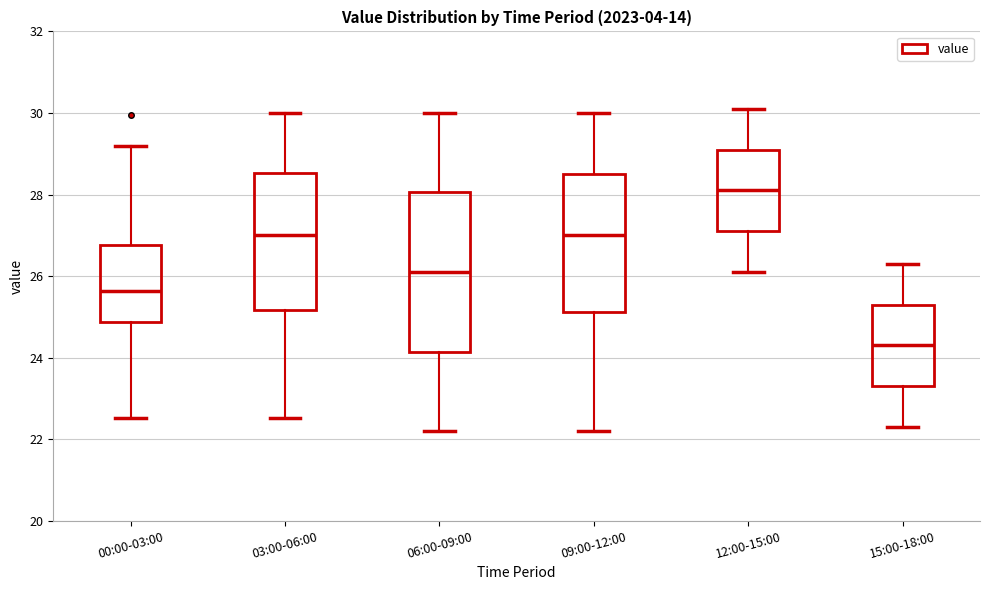

Reading left to right, read every box against the y-axis: the position of its median line, the range the box covers, and the ends of its whiskers. The values are not printed on the chart, so give them approximately, as read against the axis.

00:00-03:00: median 25.6, box 24.8 to 26.8, whiskers 22.6 to 29.2
03:00-06:00: median 27.0, box 25.2 to 28.6, whiskers 22.6 to 30.0
06:00-09:00: median 26.2, box 24.2 to 28.0, whiskers 22.2 to 30.0
09:00-12:00: median 27.0, box 25.2 to 28.6, whiskers 22.2 to 30.0
12:00-15:00: median 28.2, box 27.2 to 29.2, whiskers 26.2 to 30.2
15:00-18:00: median 24.4, box 23.4 to 25.4, whiskers 22.4 to 26.4